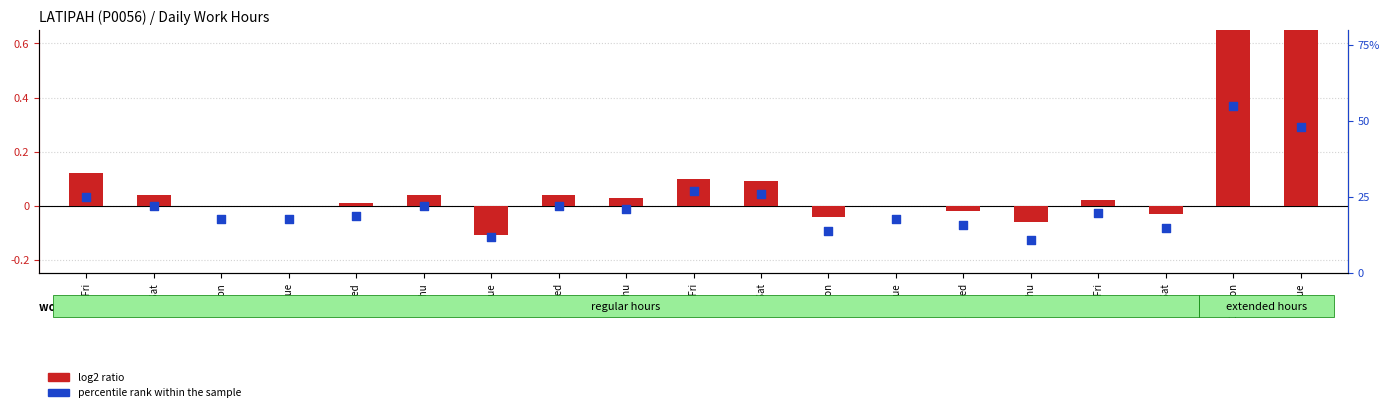

Is the value of log2 ratio at 21-Fri greater than the value of percentile rank within the sample at 25-Tue?

No